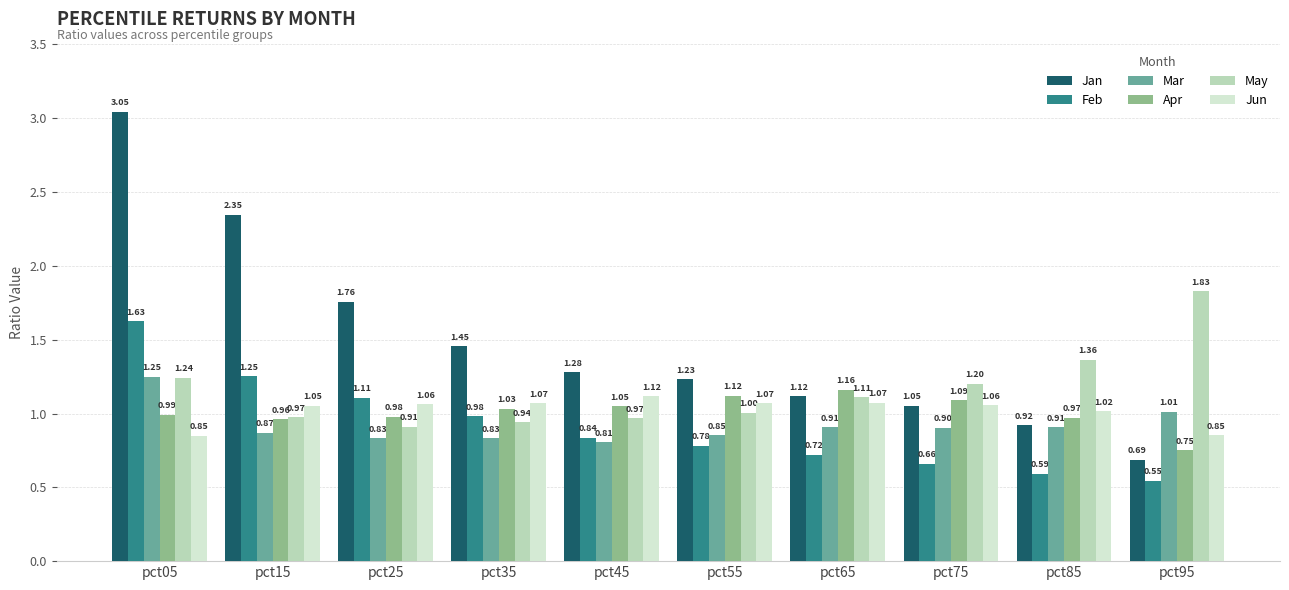

At which category is the sum across all series the highest?

pct05